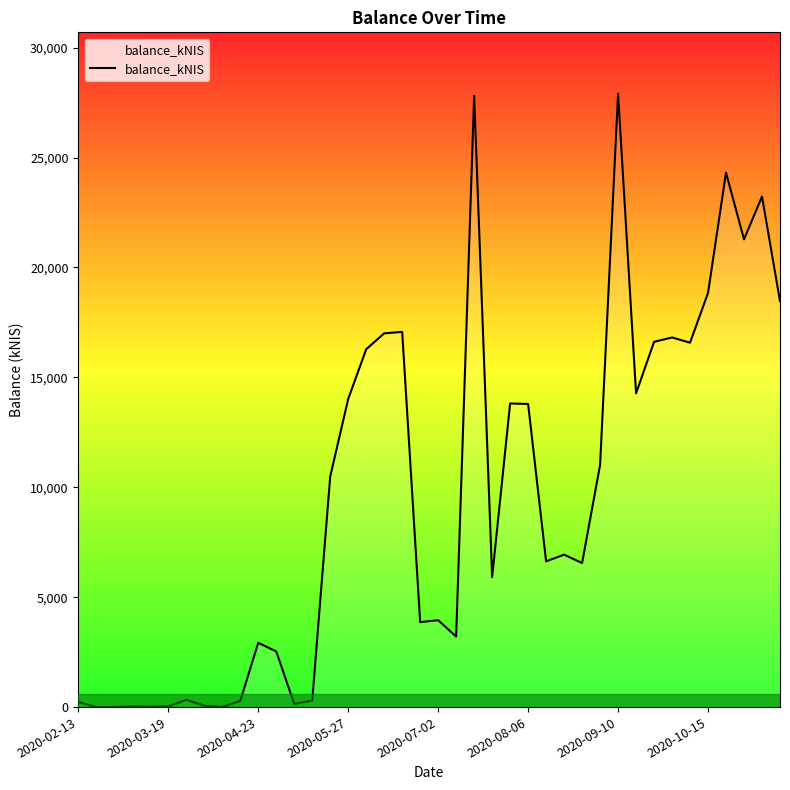

What is the difference between the maximum and minimum values?

27905.8